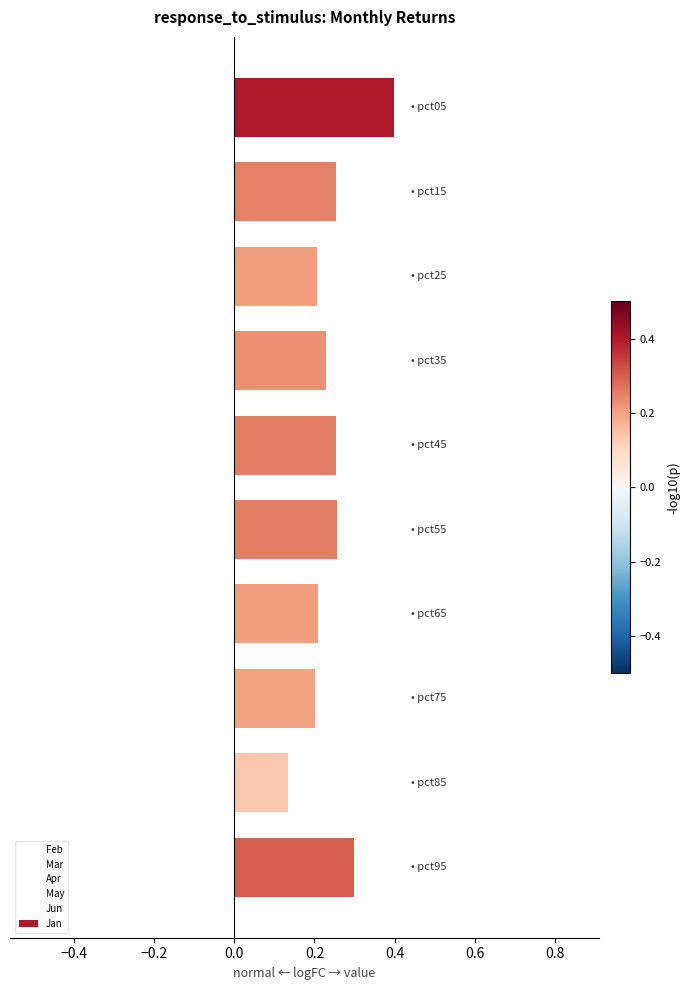

How many values are between 0 and 1?

10